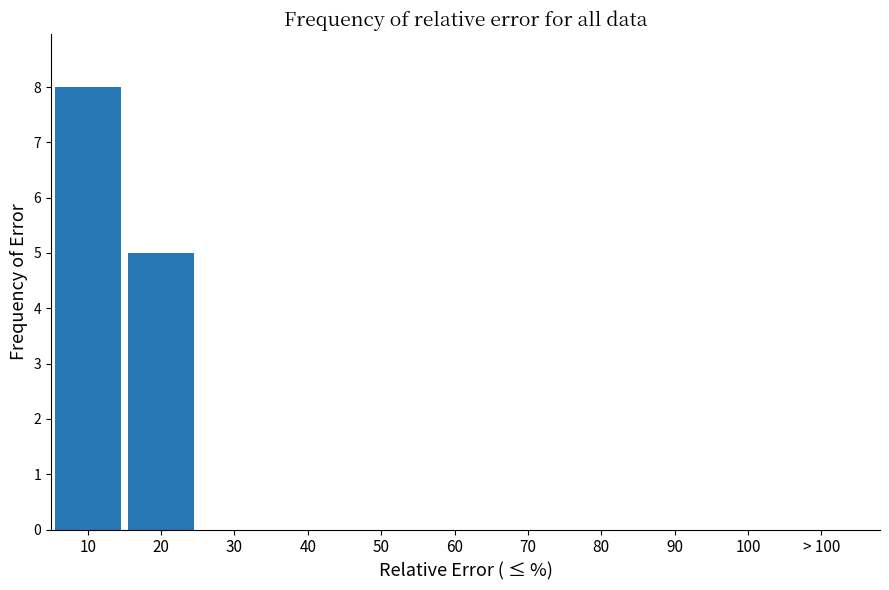

Reading left to right, transcribe all the data shown in this chart.

10=8	20=5	30=0	40=0	50=0	60=0	70=0	80=0	90=0	100=0	> 100=0